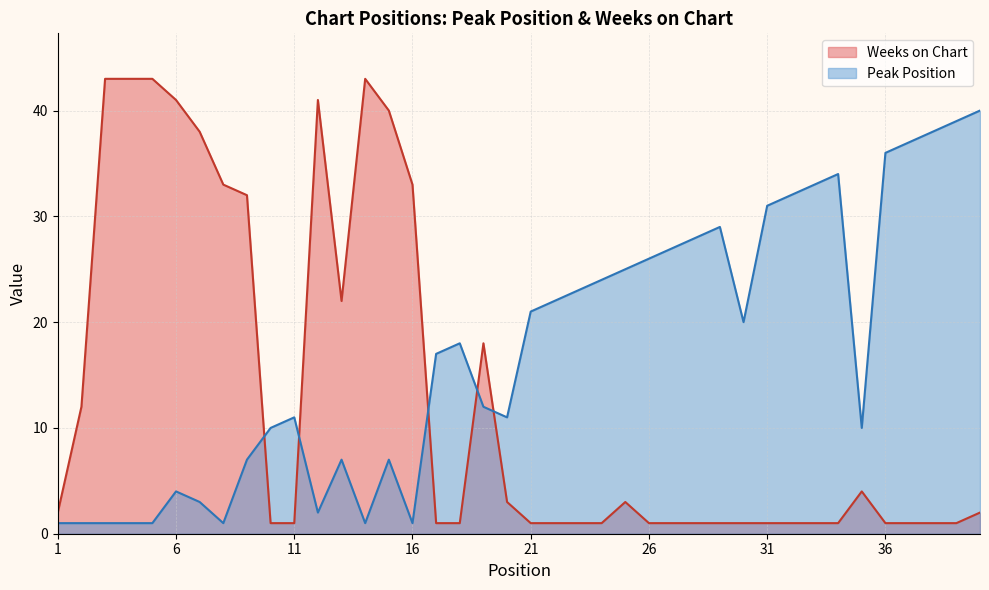

How many distinct data groups are displayed?

2